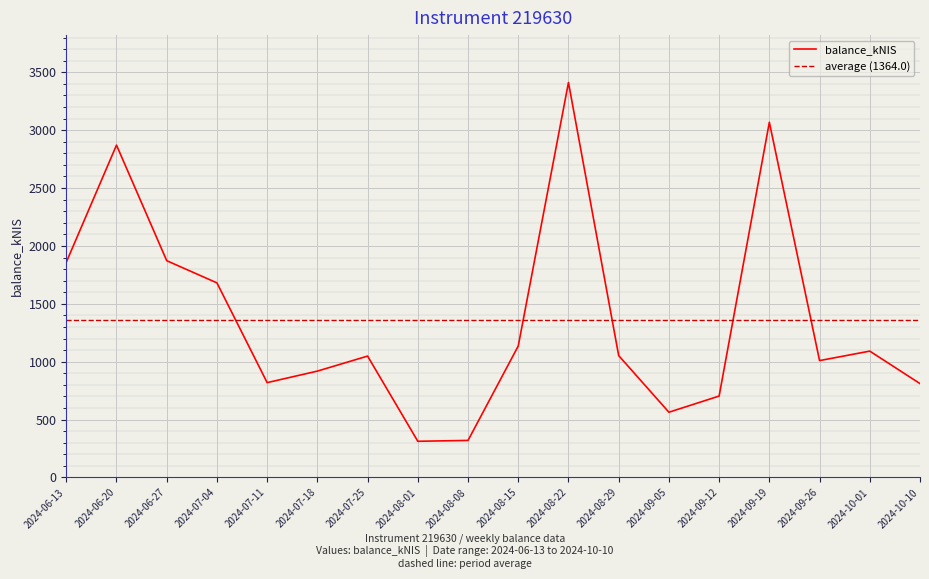

Which category has the highest value across all series?

2024-08-22